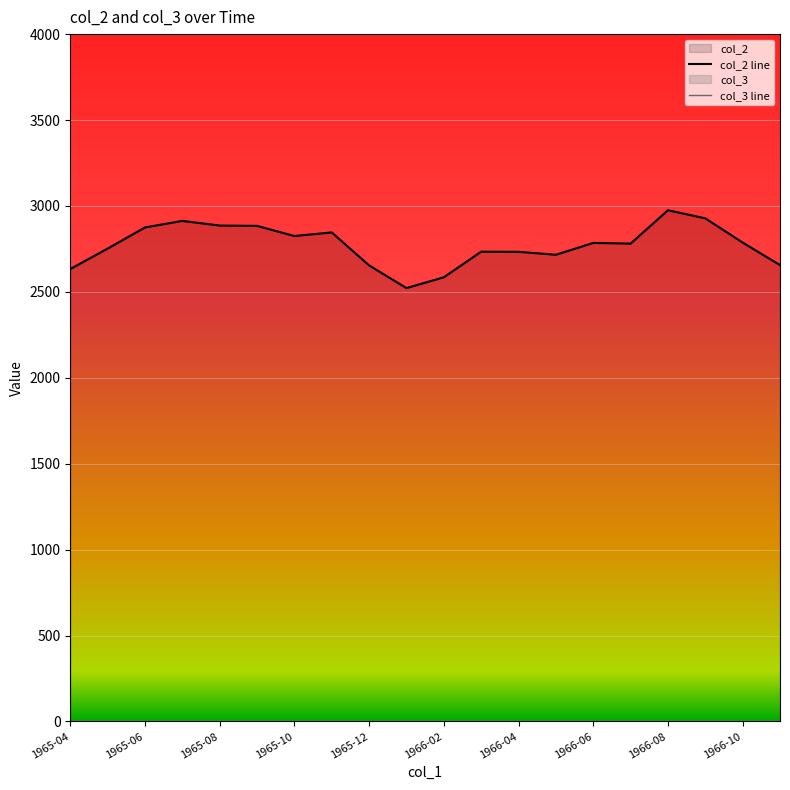

Reading left to right, list all the values displayed in this chart.

col_2 line: 2633	2752	2875	2913	2886	2884	2825	2846	2654	2522	2585	2734	2733	2716	2785	2781	2975	2928	2787	2656
col_3 line: 0	0	0	0	0	0	0	0	0	0	0	0	0	0	0	0	0	0	0	0